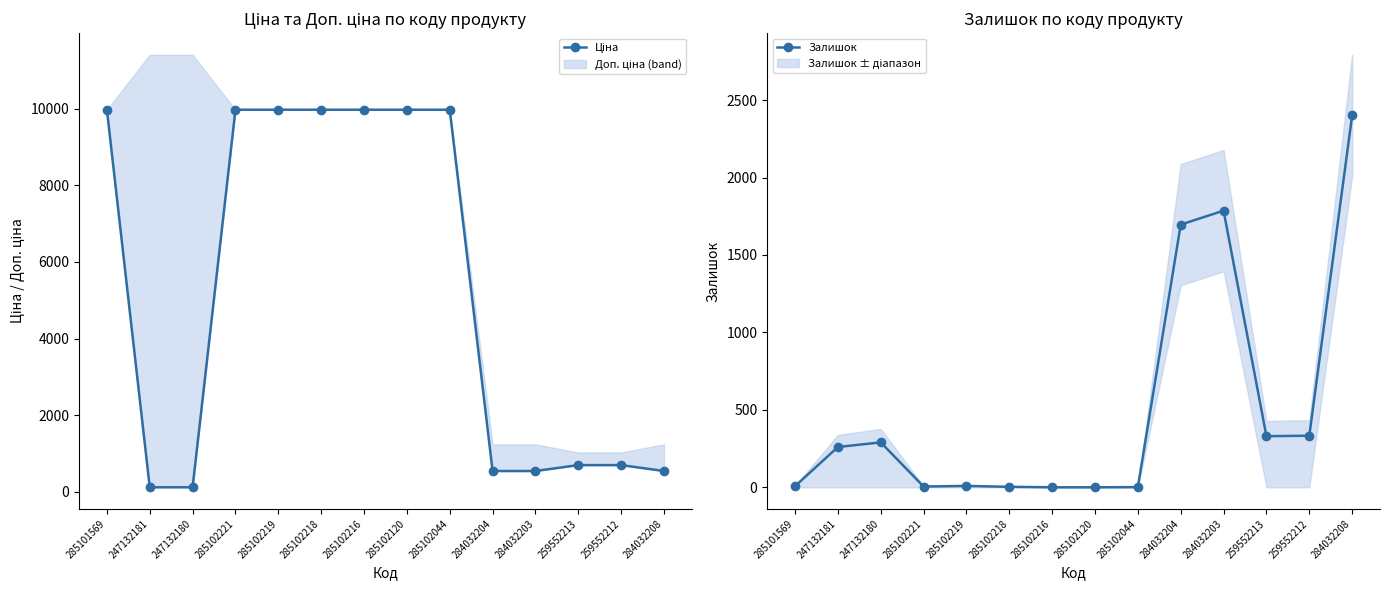

Between which two adjacent categories do Ціна and Залишок first intersect?

285101569 and 247132181